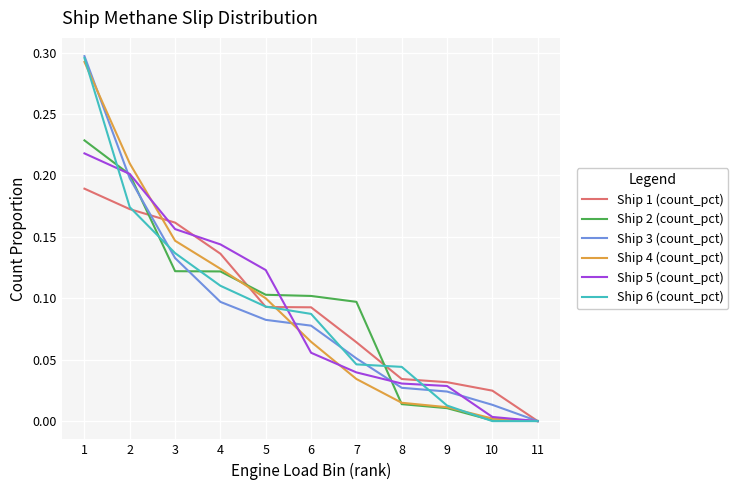

Is the value of Ship 3 (count_pct) at 1 greater than the value of Ship 2 (count_pct) at 4?

Yes